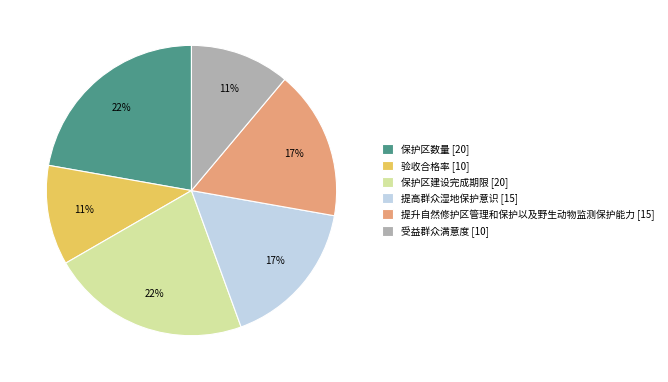

Count the number of slices in the pie.

6